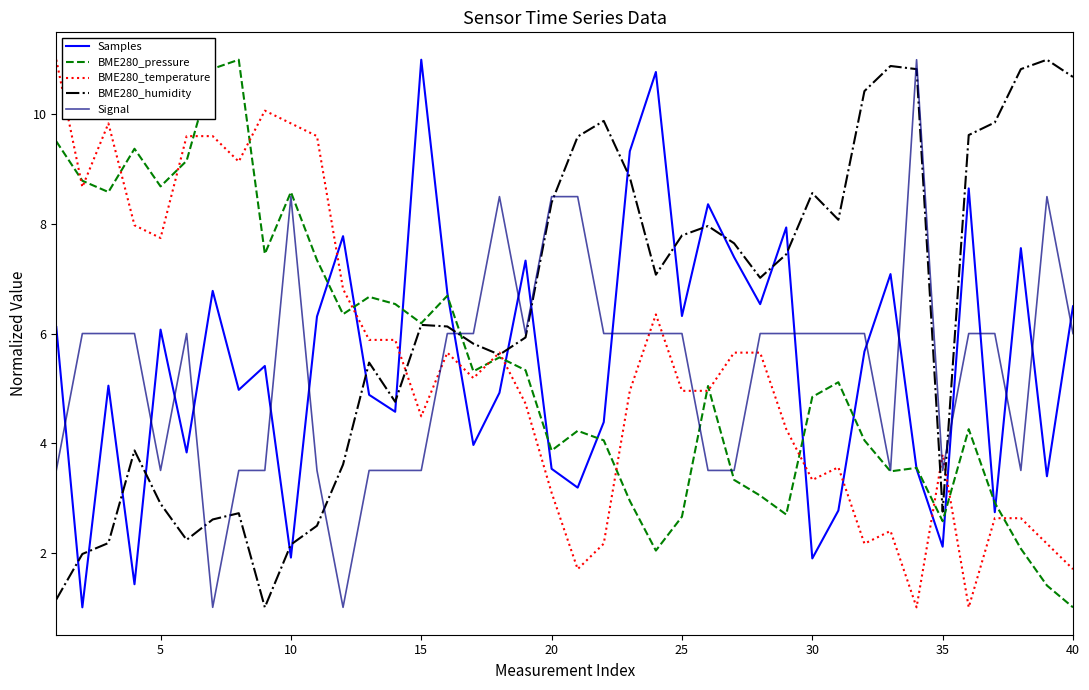

What is the maximum value shown in the chart?

11.0